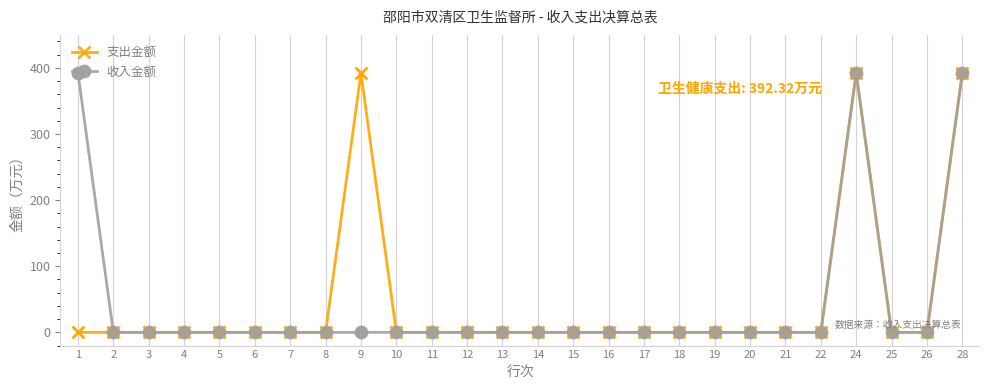

At how many categories does at least one series exceed 195?

4